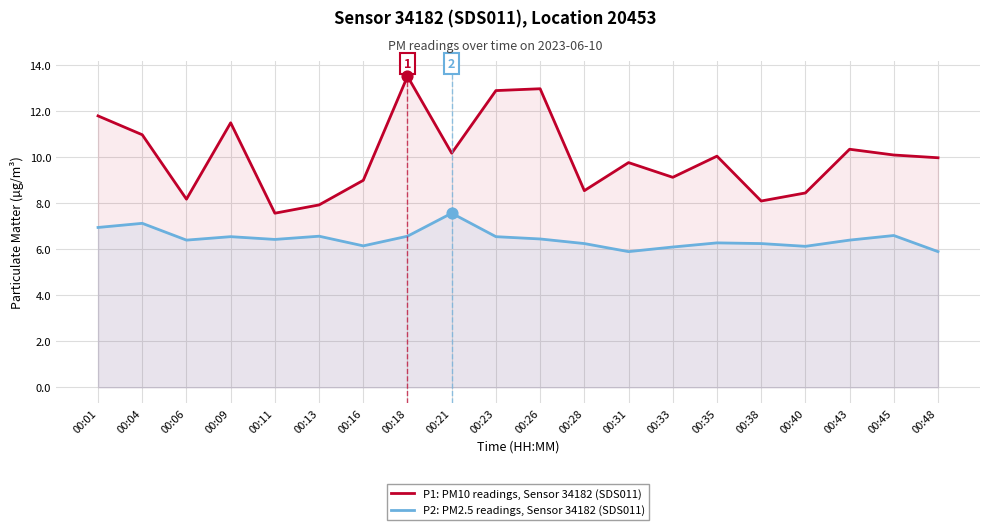

Which series has the largest total across all categories?

P1: PM10 readings, Sensor 34182 (SDS011)